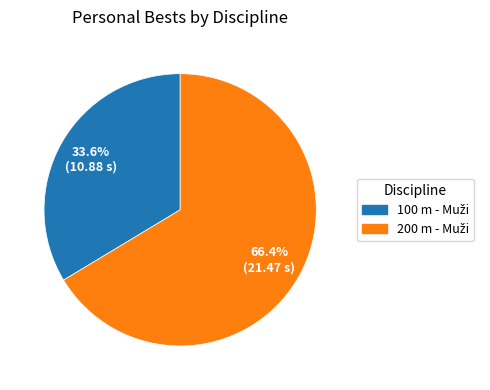

Is there a majority slice in this chart?

Yes